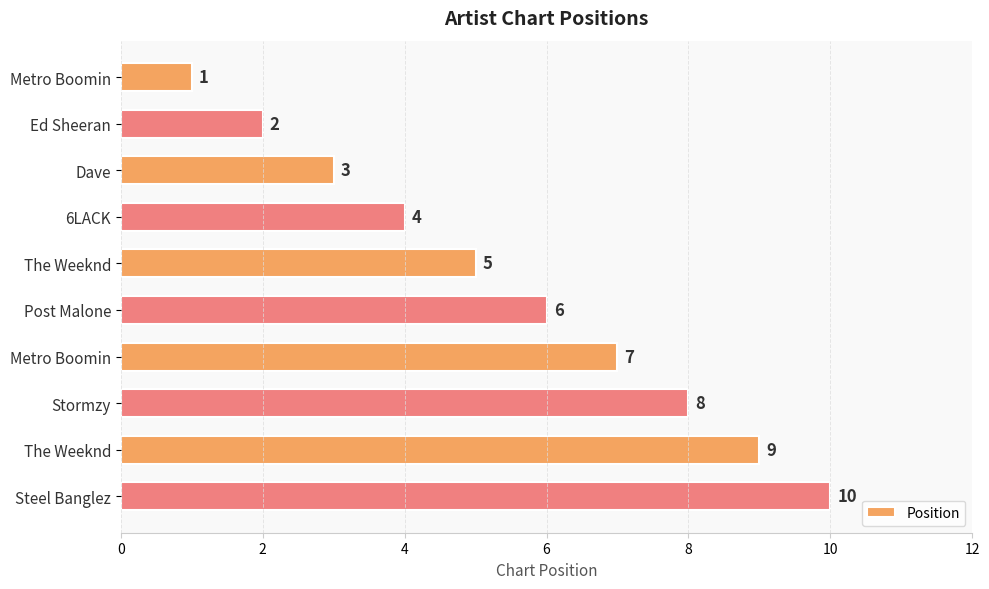

Does the chart contain any negative values?

No